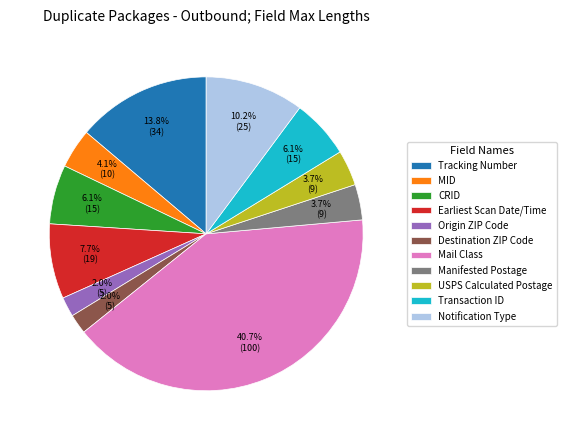

How many segments does this pie chart have?

11